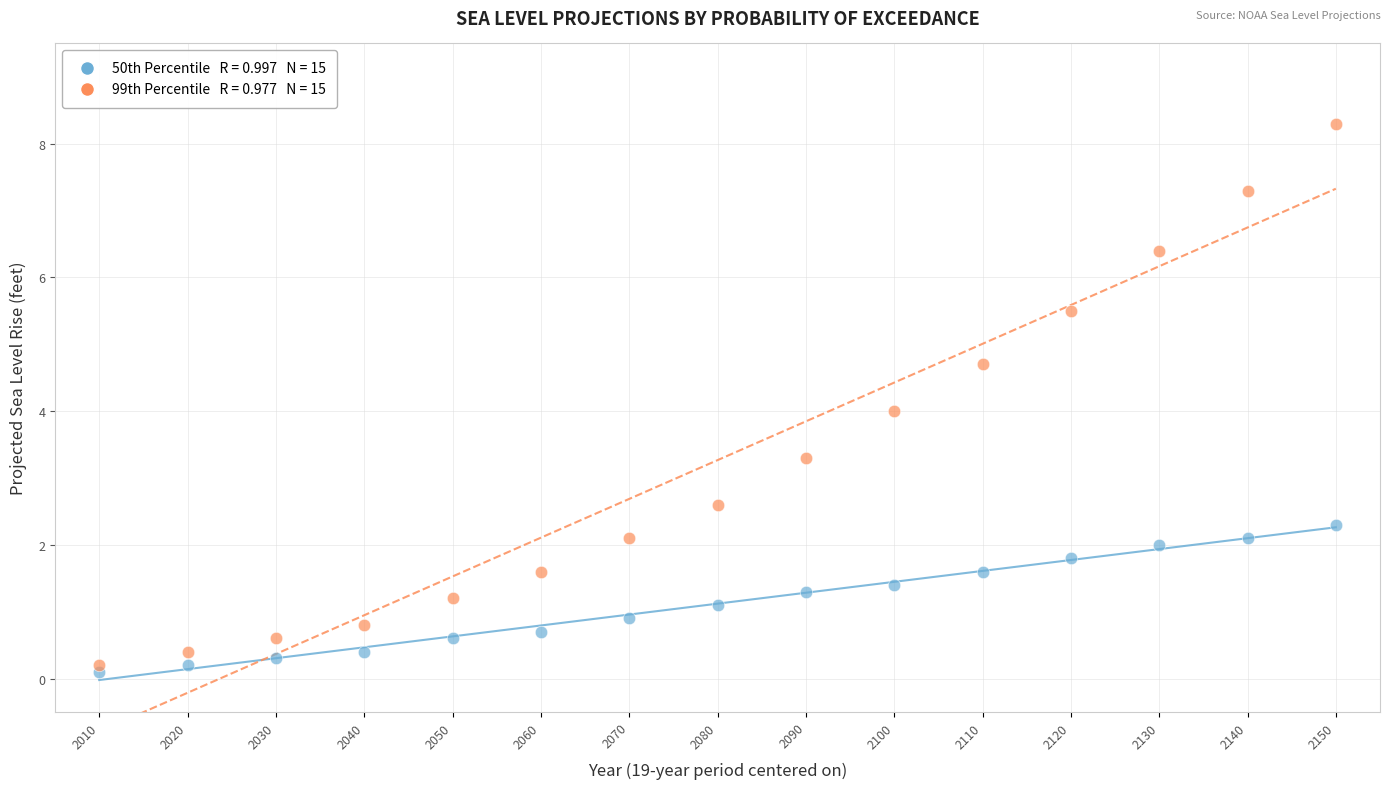

Across all data points, what is the range of Y values (max minus min)?

8.2